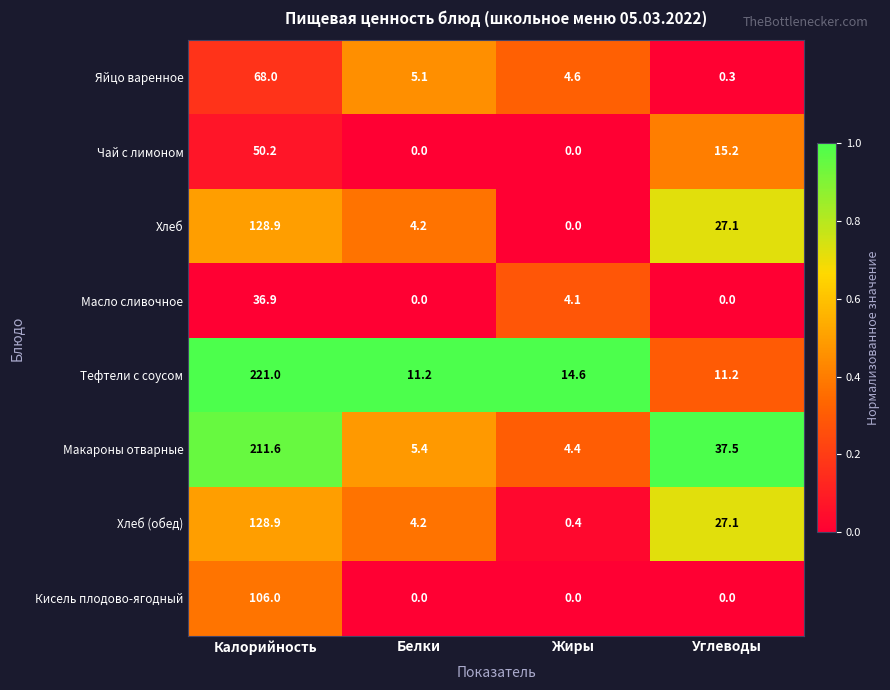

Read the Масло сливочное value at Калорийность.

36.9